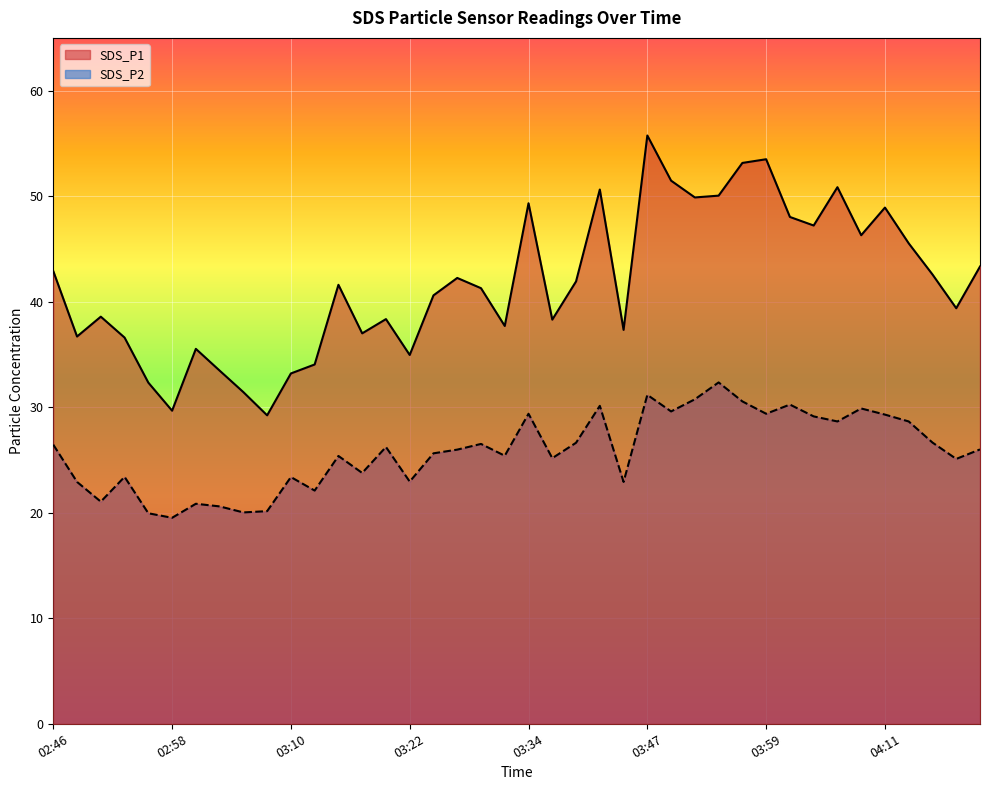

True or false: SDS_P1 and SDS_P2 intersect in this chart.

False